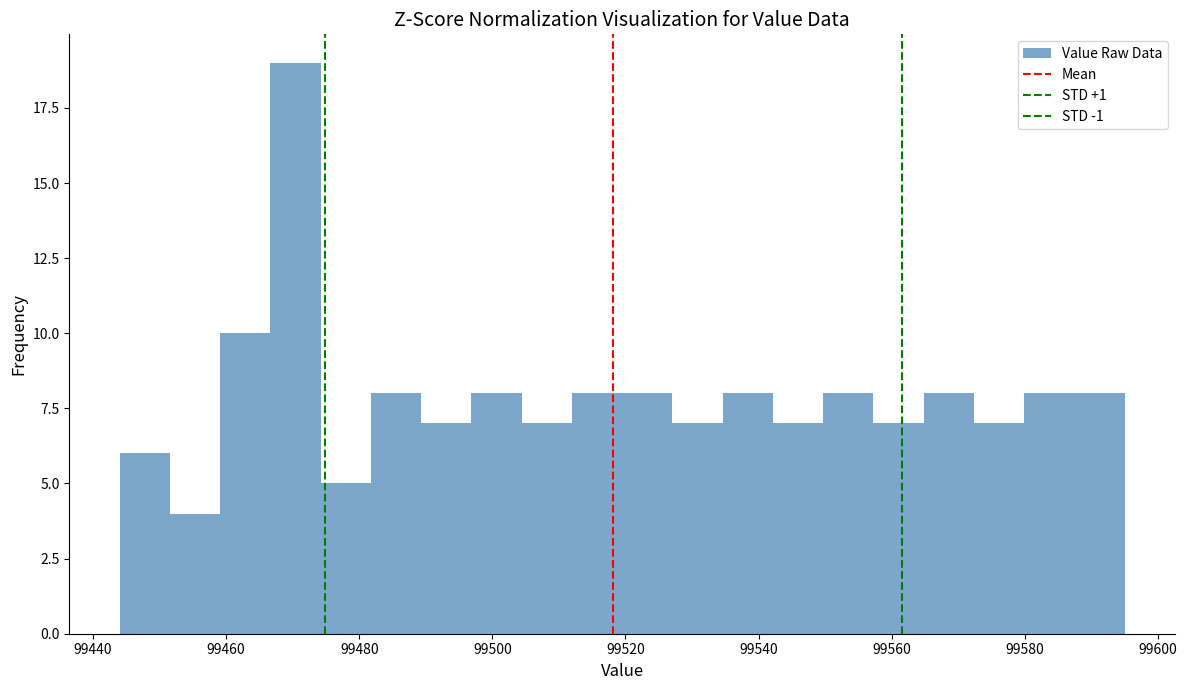

Around what value on the x-axis is the tallest bar? Give the approximate position of its centre, as read against the axis.

99470